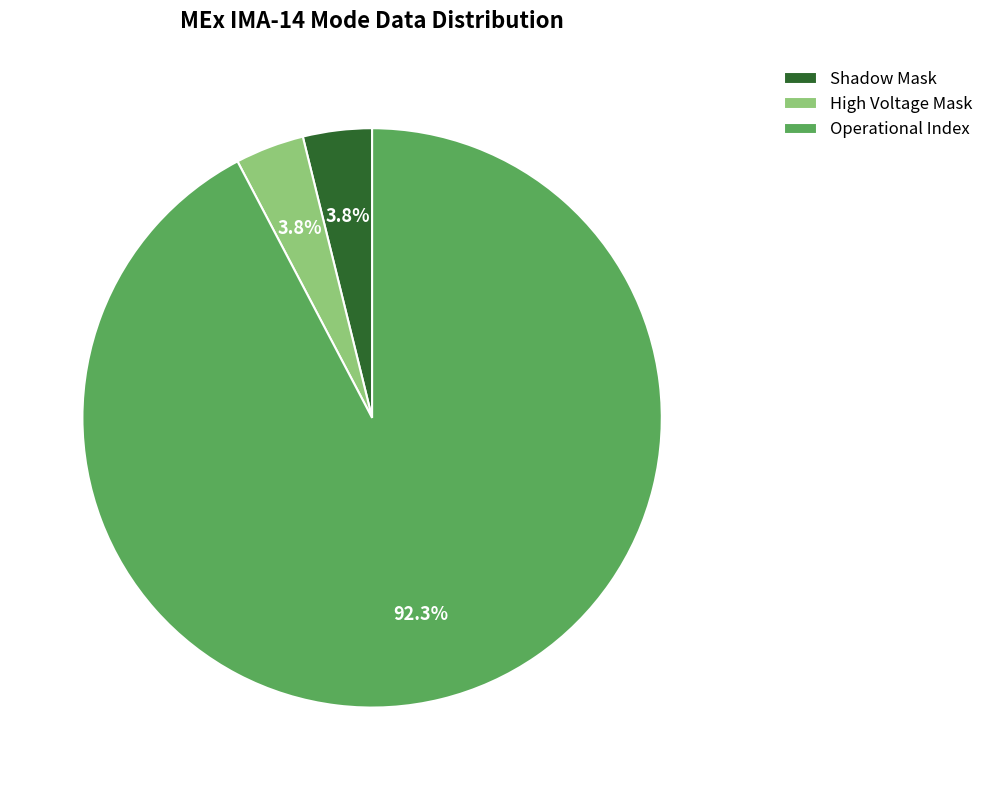

Which slice is the largest?

Operational Index